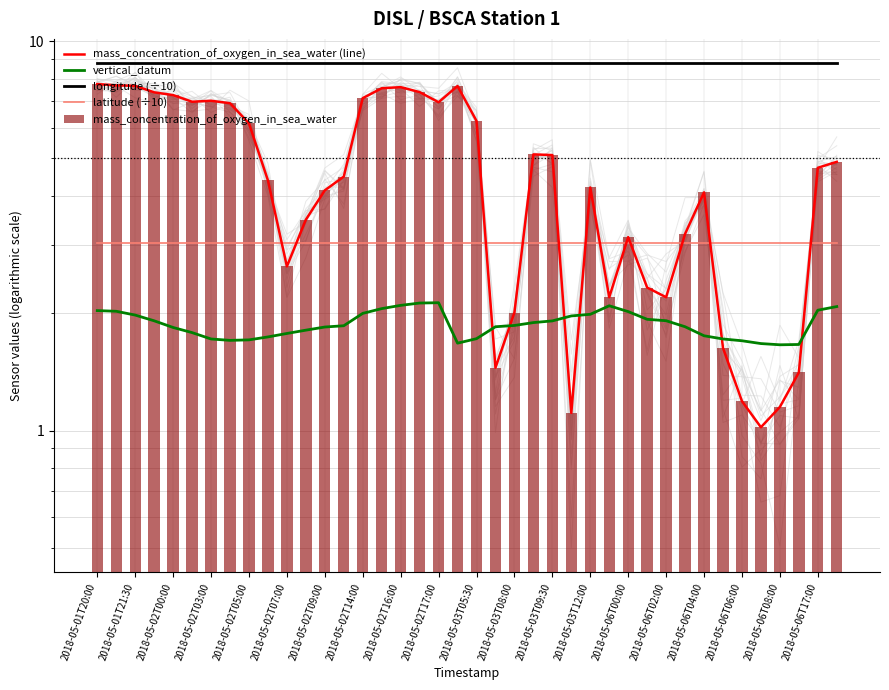

How many distinct data groups are displayed?

5